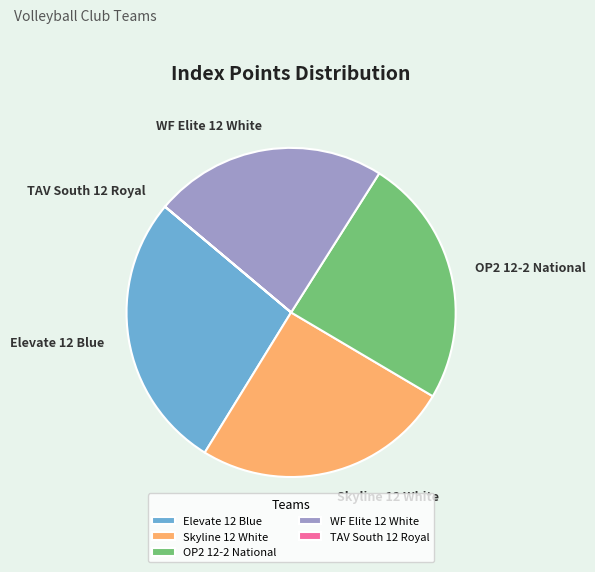

Which category has the biggest portion of the pie?

Elevate 12 Blue